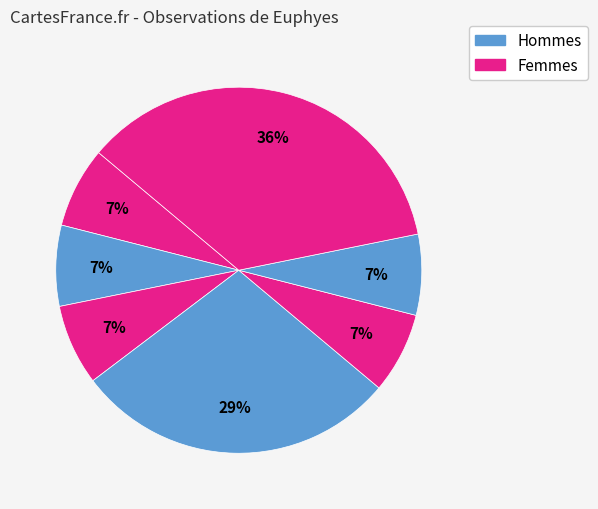

How many segments does this pie chart have?

7